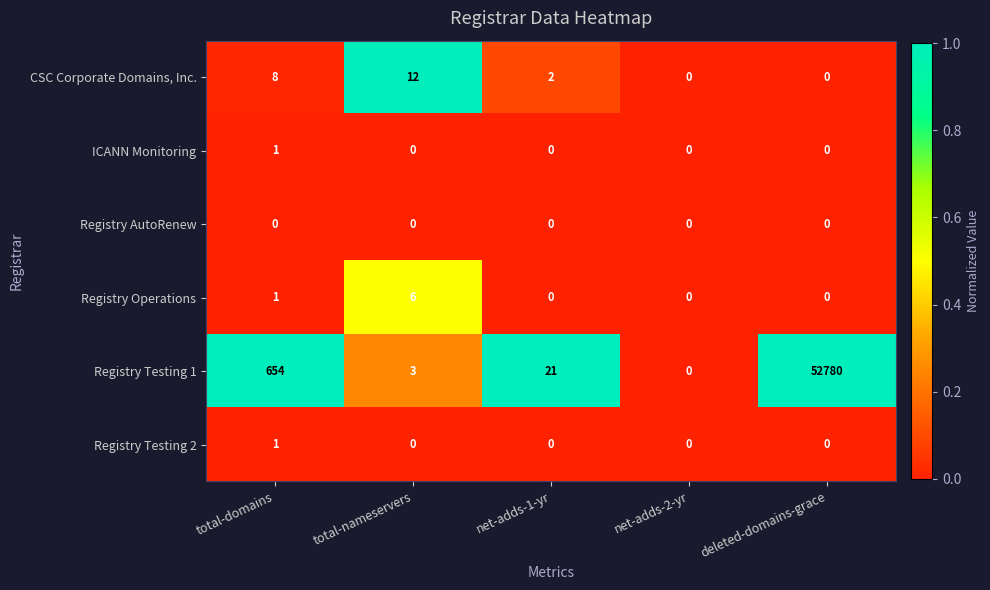

What is the maximum value shown in the chart?

52780